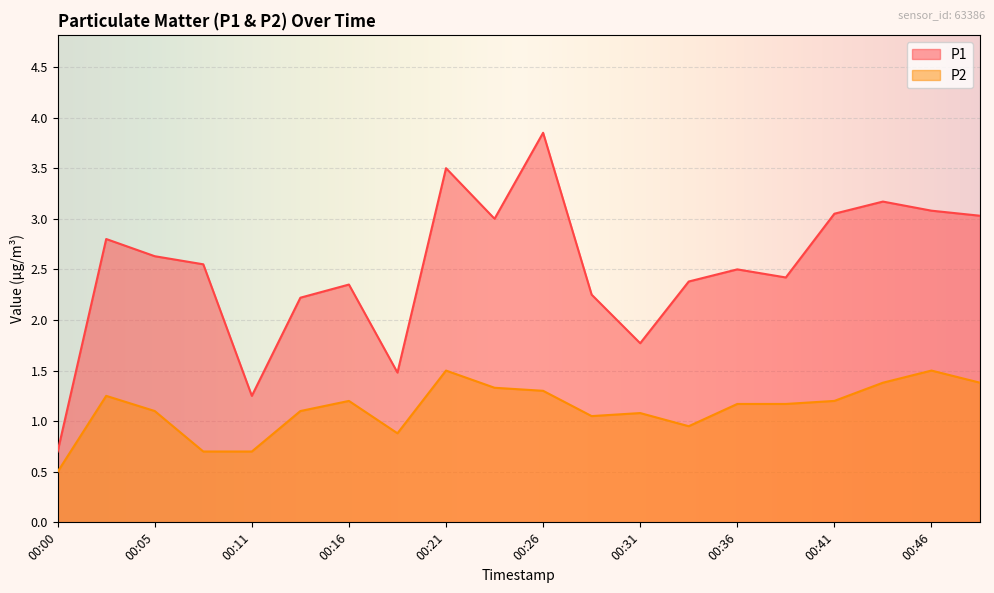

What is the minimum value for P2?

0.5